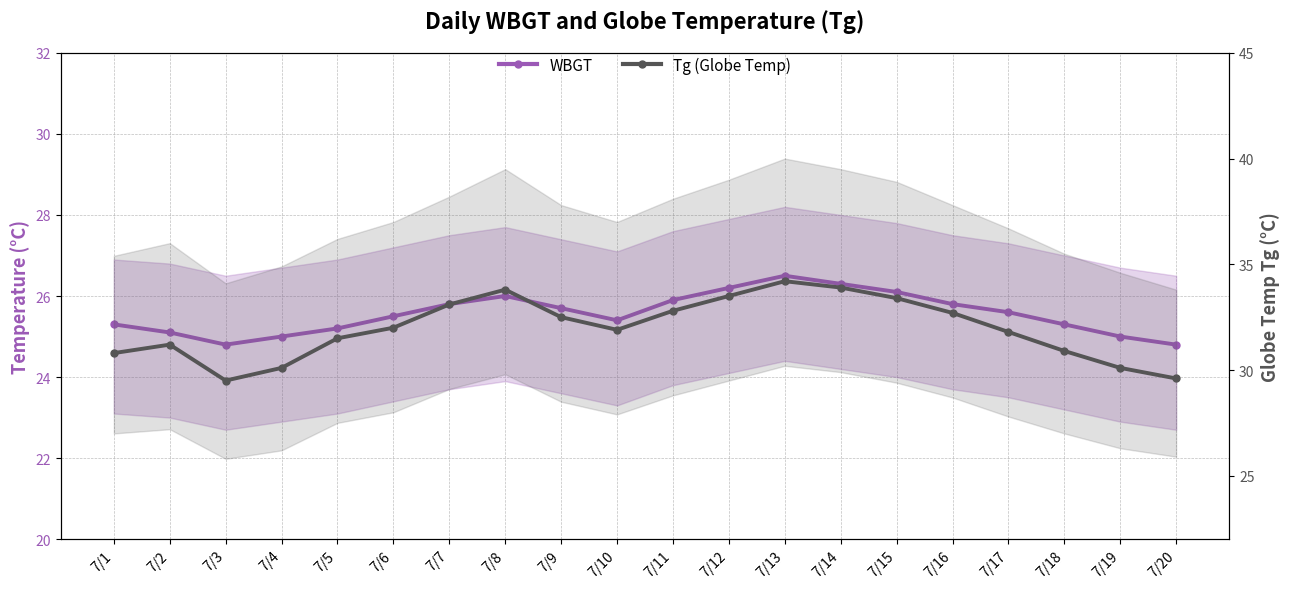

At which label does WBGT reach its peak?

7/13